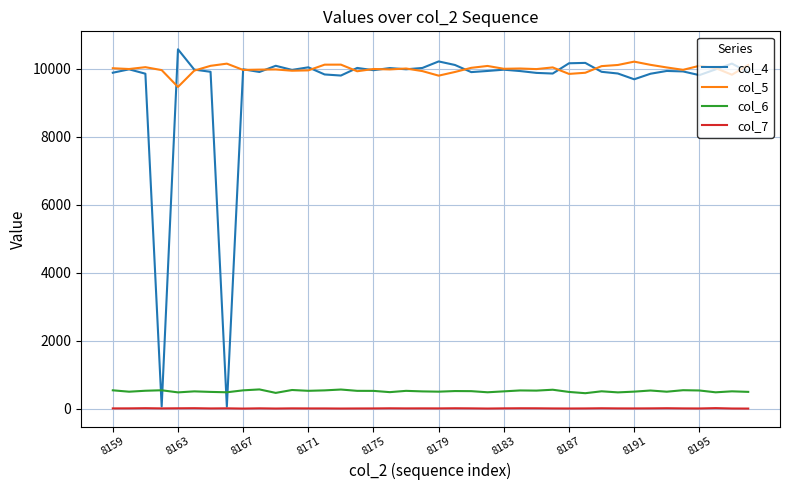

Which series has the largest total across all categories?

col_5